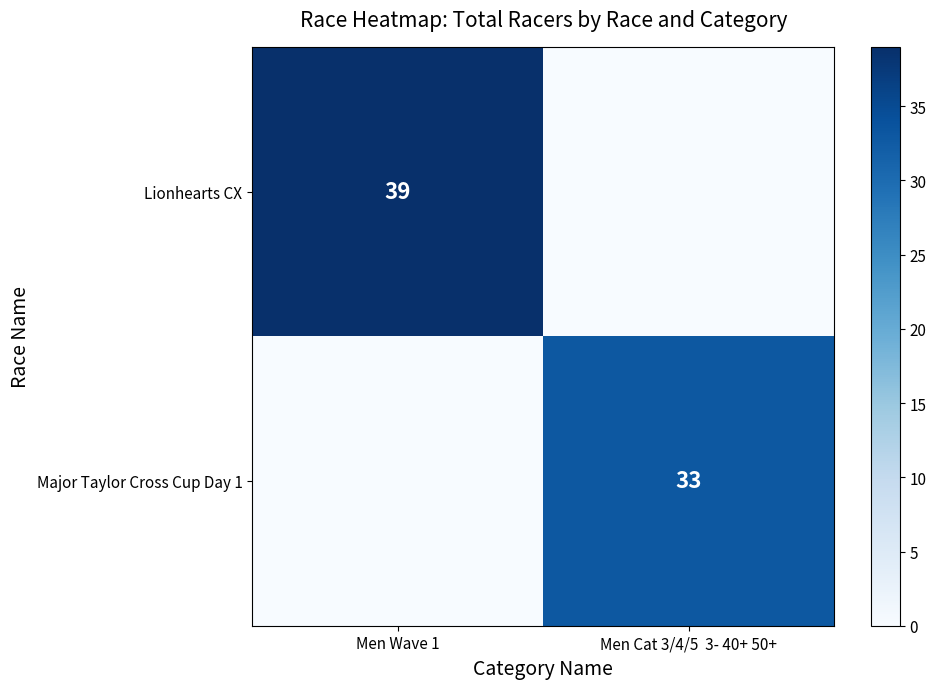

True or false: Lionhearts CX has a value of 39 at Men Wave 1.

True